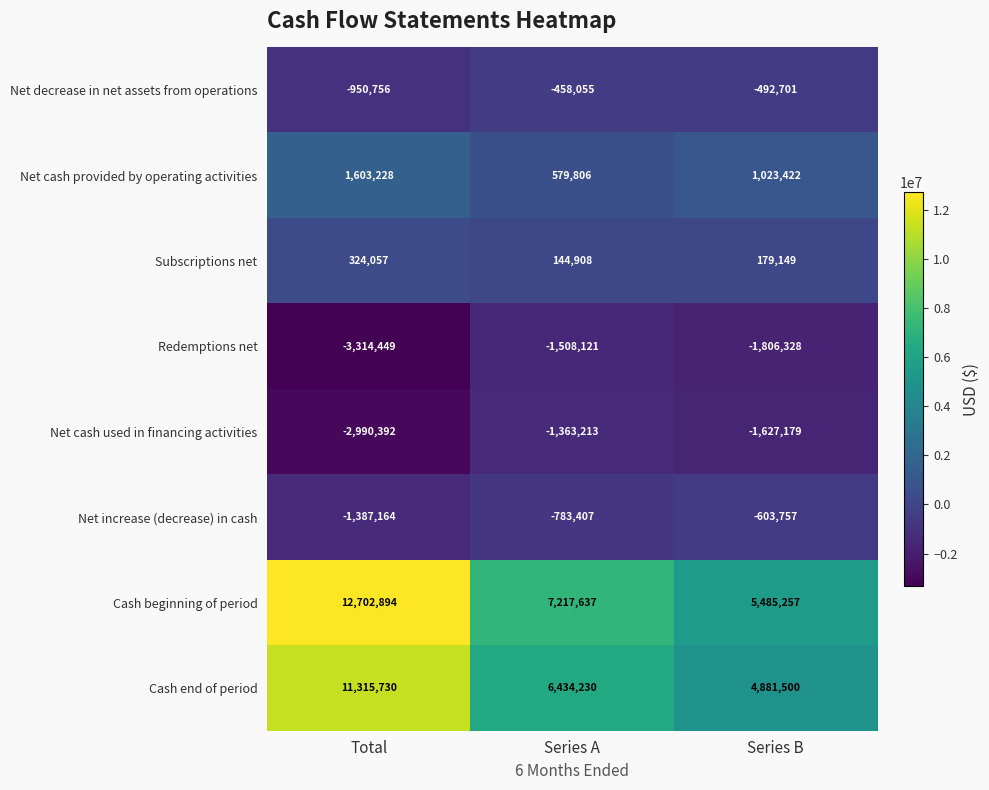

Which series has the largest range (max minus min)?

Cash beginning of period